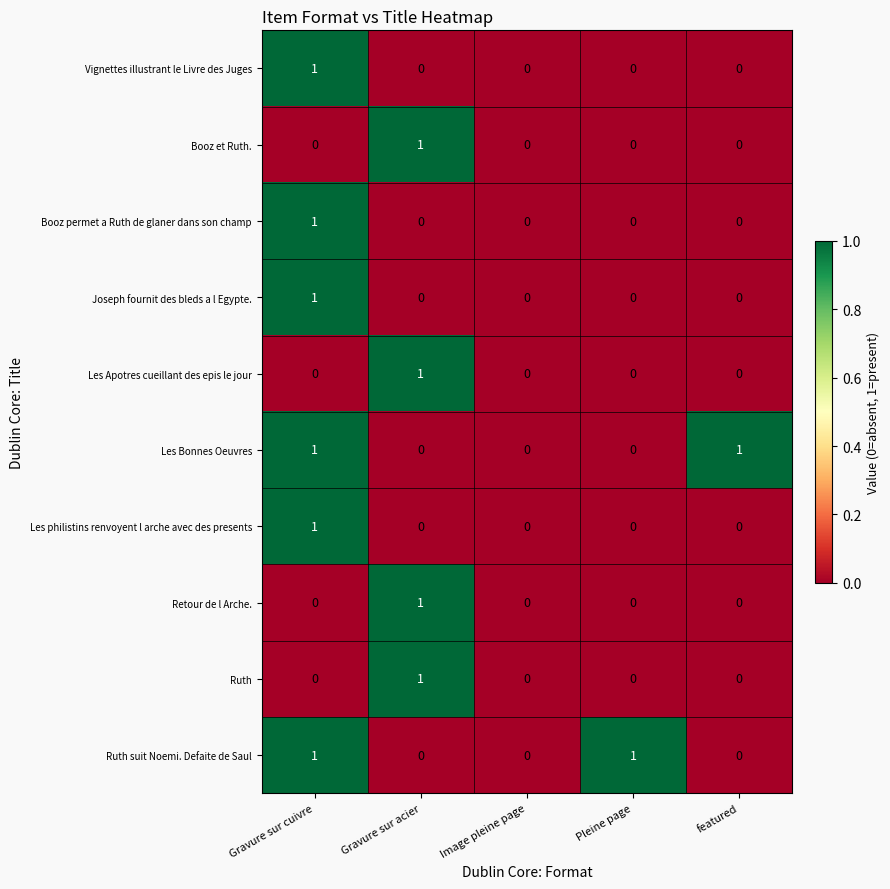

How many values in Ruth are above zero?

1